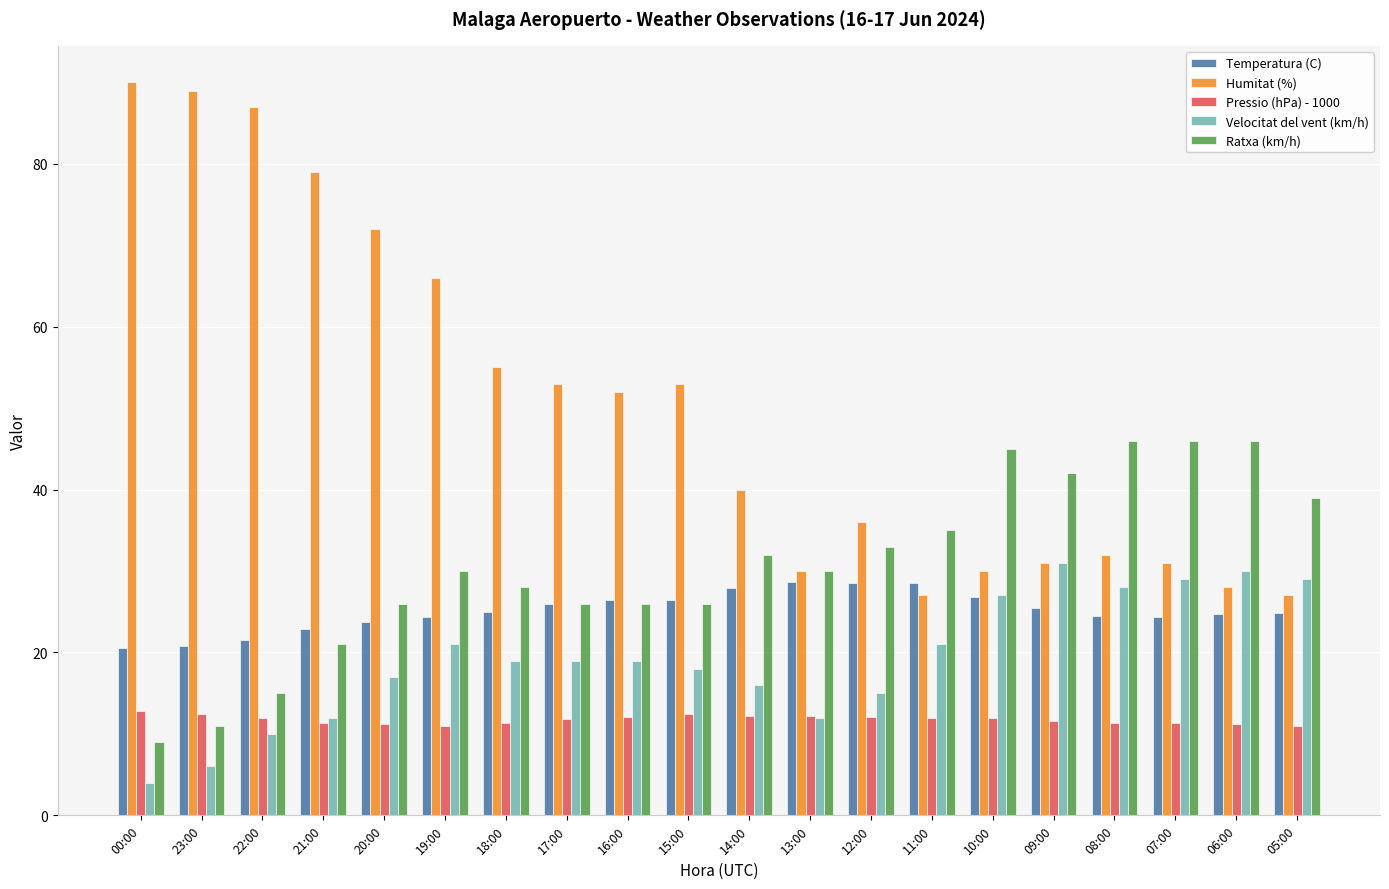

What is the sum of the Ratxa (km/h) values at 20:00 and 15:00?

52.0